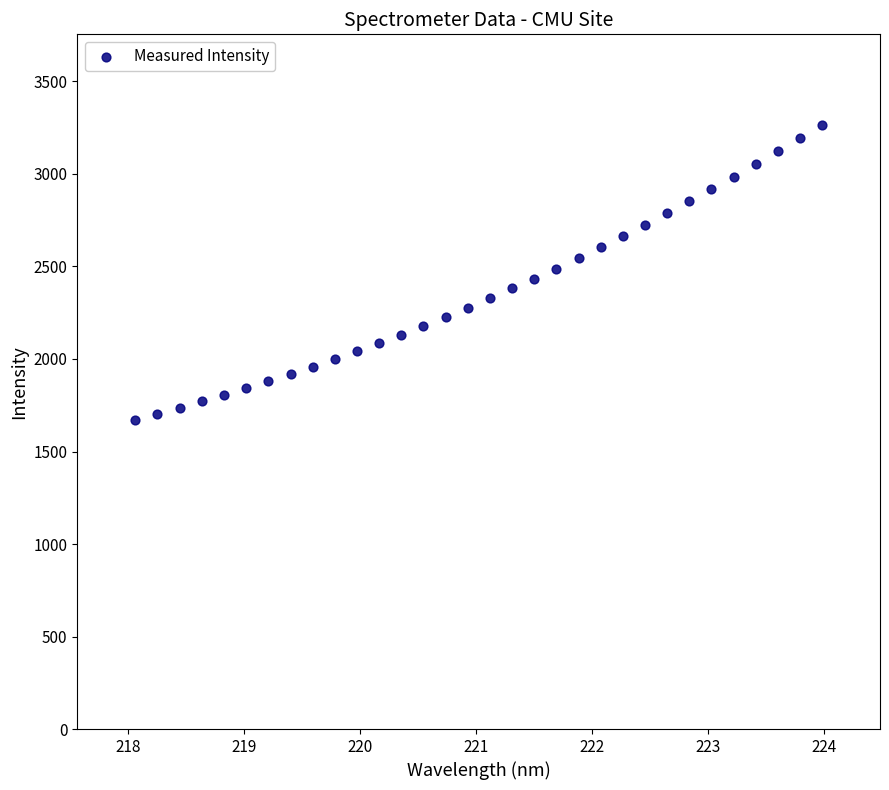

What is the range of X values (max minus min)?

5.9